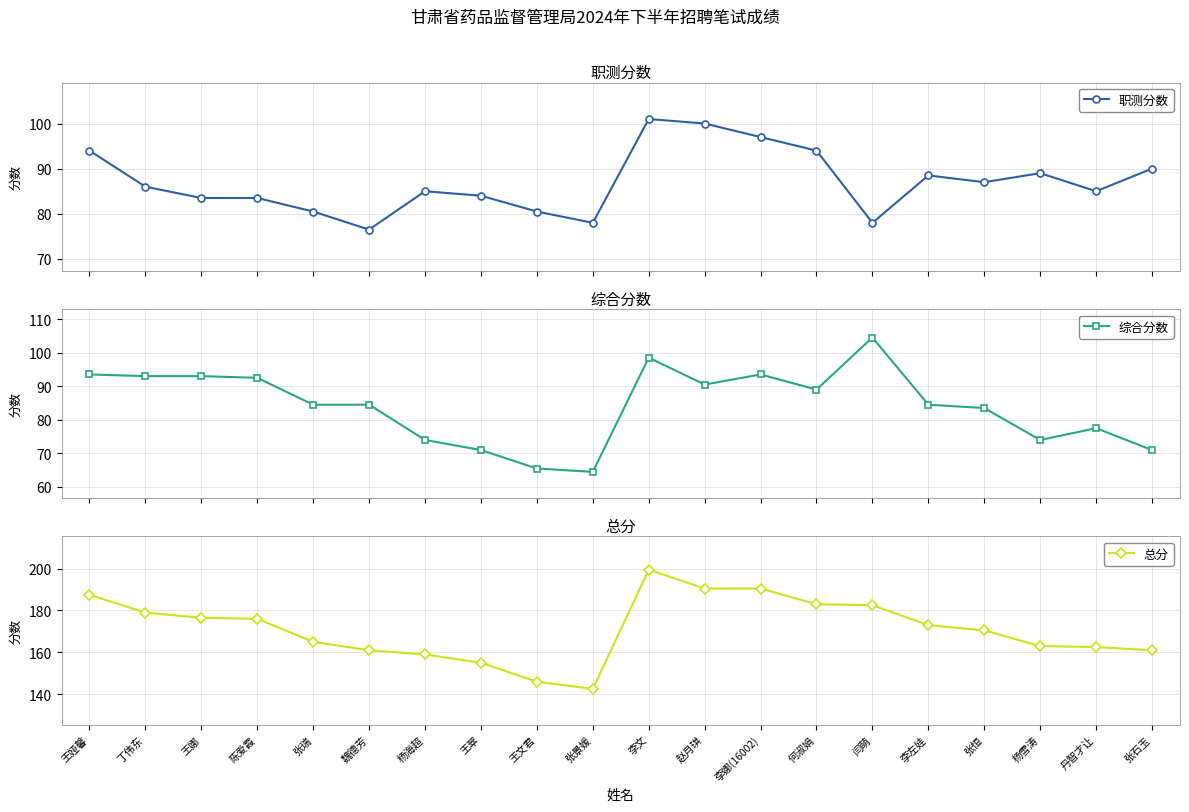

Reading right to left, extract all data points from this chart.

职测分数: 90.0	85.0	89.0	87.0	88.5	78.0	94.0	97.0	100.0	101.0	78.0	80.5	84.0	85.0	76.5	80.5	83.5	83.5	86.0	94.0
综合分数: 71.0	77.5	74.0	83.5	84.5	104.5	89.0	93.5	90.5	98.5	64.5	65.5	71.0	74.0	84.5	84.5	92.5	93.0	93.0	93.5
总分: 161.0	162.5	163.0	170.5	173.0	182.5	183.0	190.5	190.5	199.5	142.5	146.0	155.0	159.0	161.0	165.0	176.0	176.5	179.0	187.5